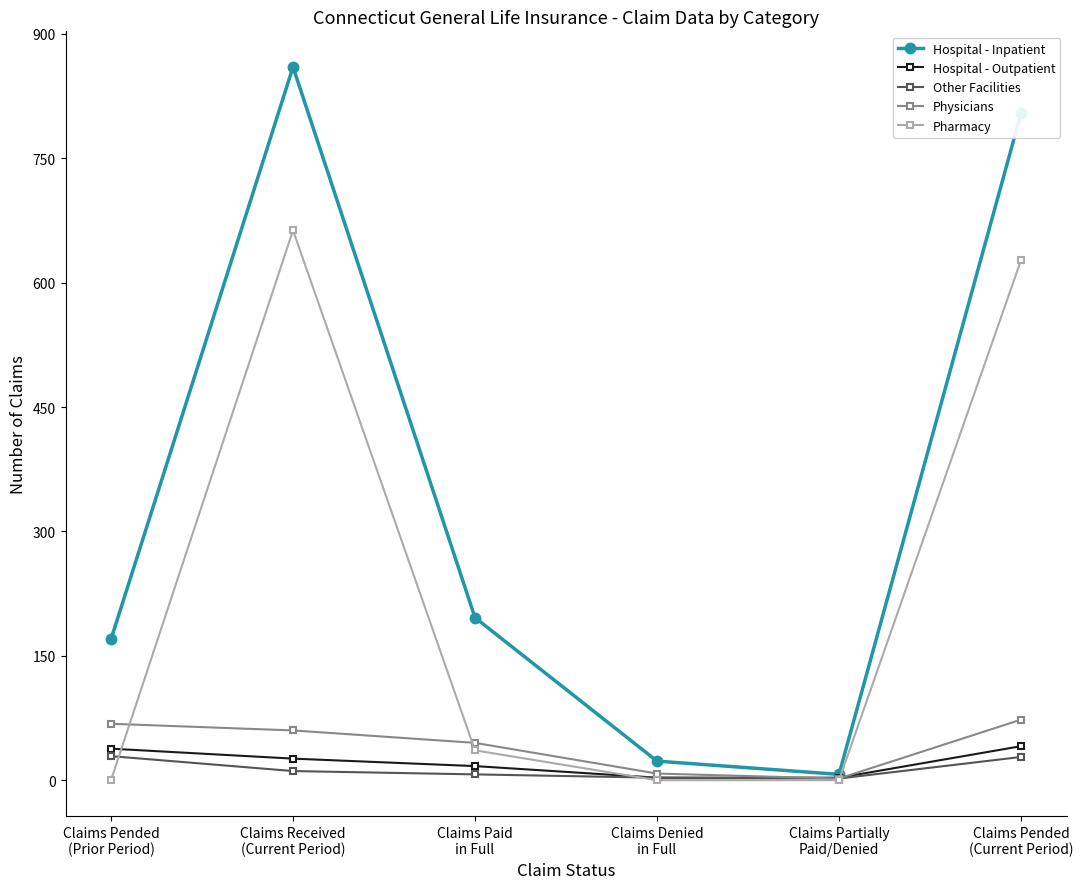

What is the value of the Hospital - Outpatient point at the 5th from the left?

3